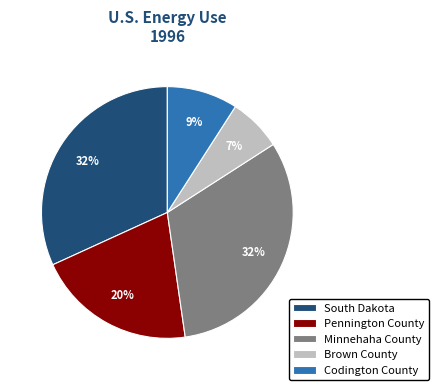

Which has a higher value, Pennington County or South Dakota?

South Dakota